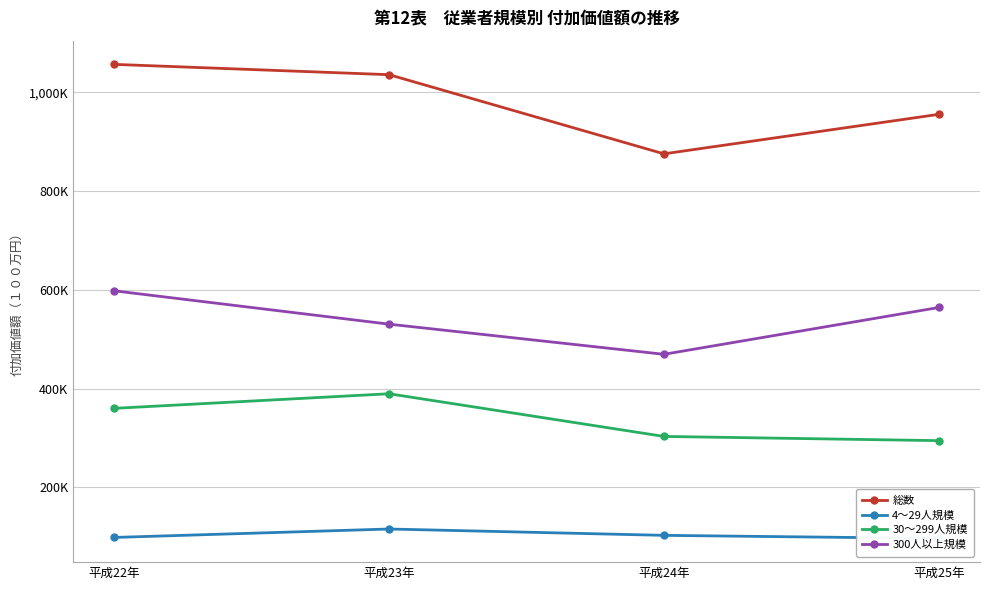

At how many categories does at least one series exceed 228776?

4